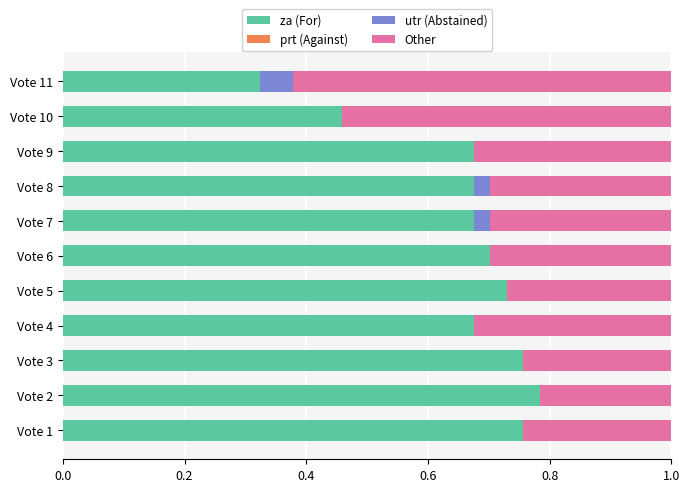

The za (For) series shows 0.2 at Vote 5. True or false?

False